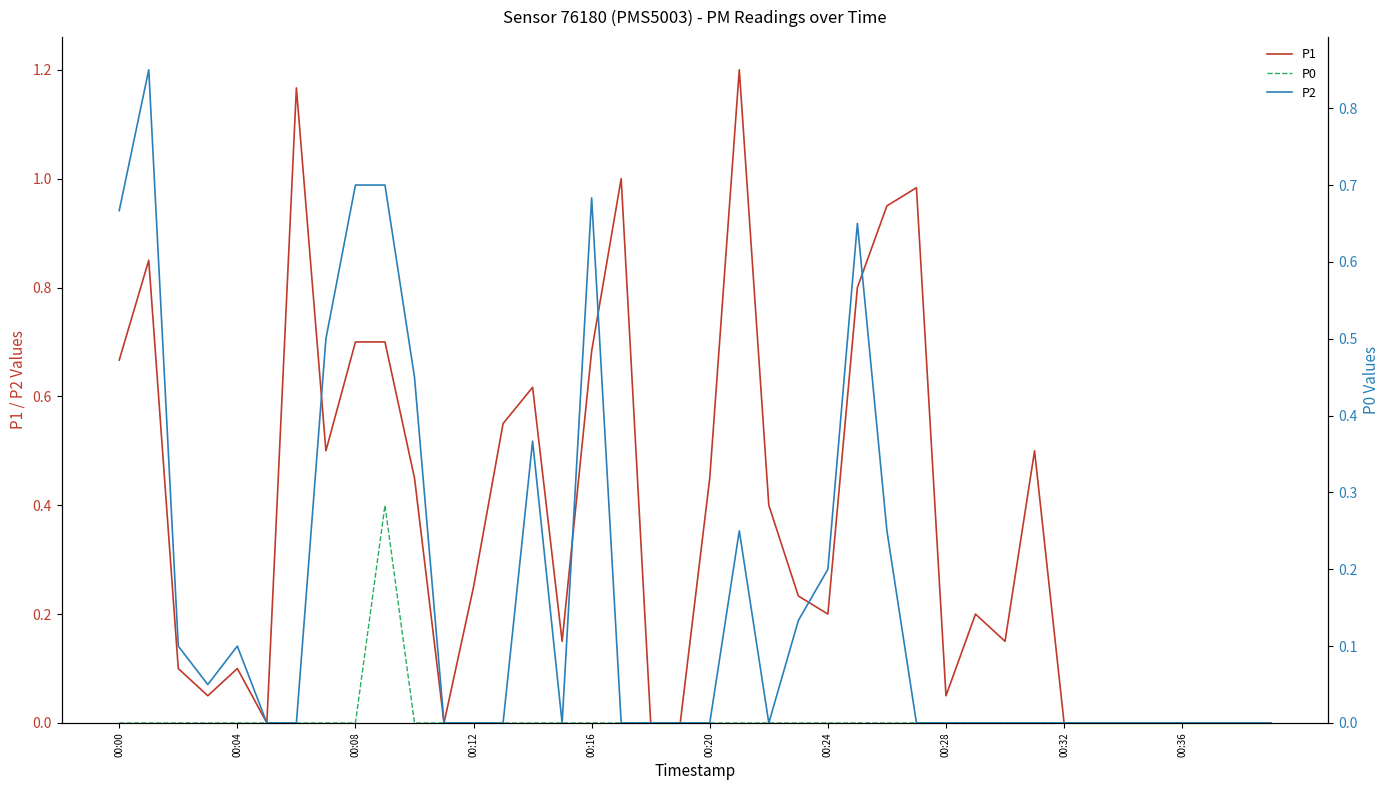

True or false: P2 and P1 intersect in this chart.

False